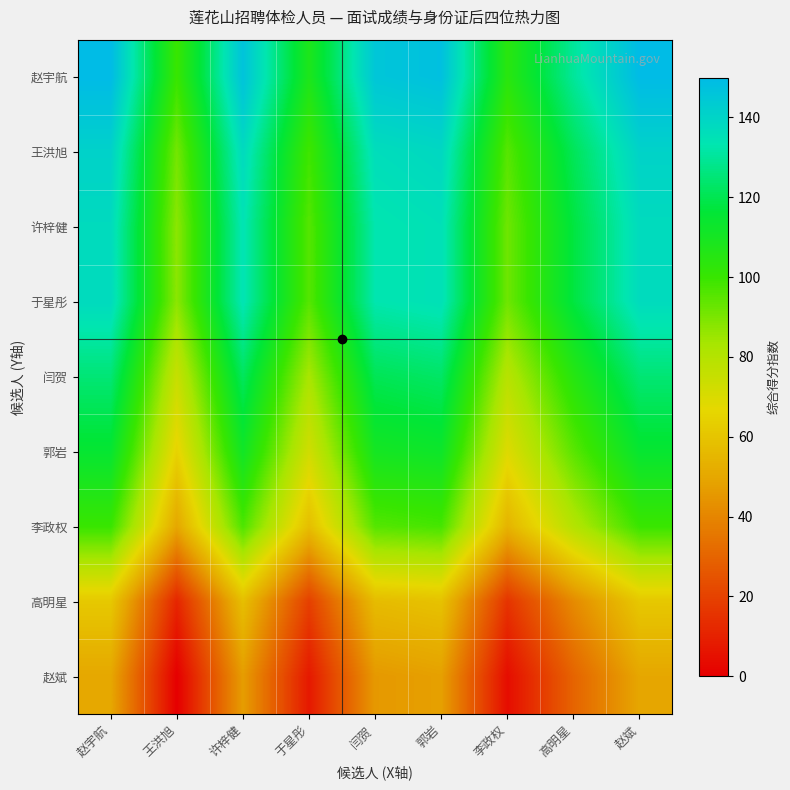

At how many categories does at least one series exceed 74?

9